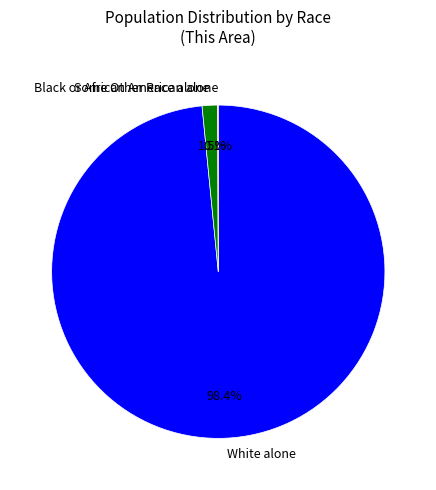

Does any single category account for the majority?

Yes